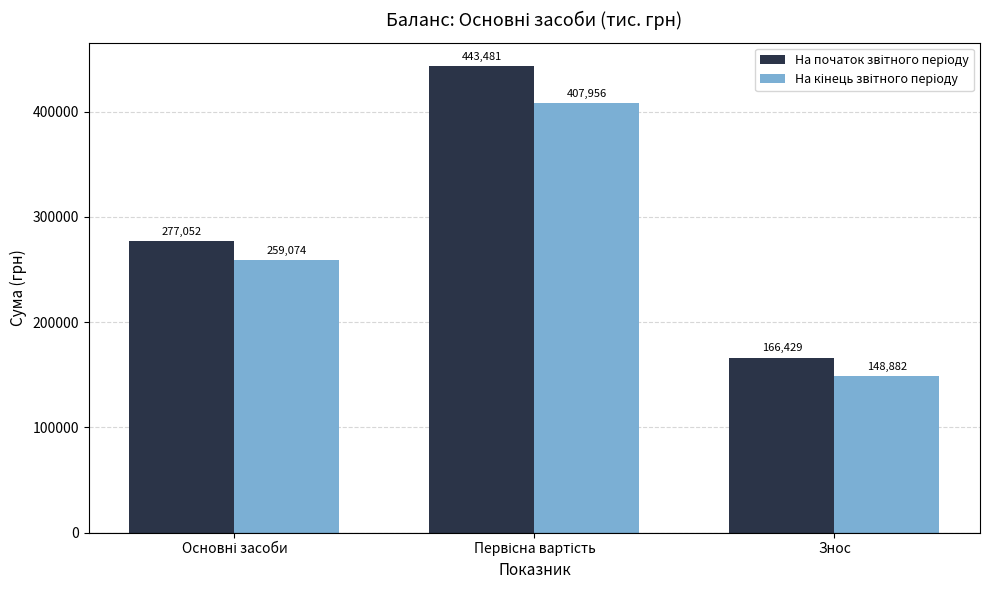

What is the smallest value displayed?

148882